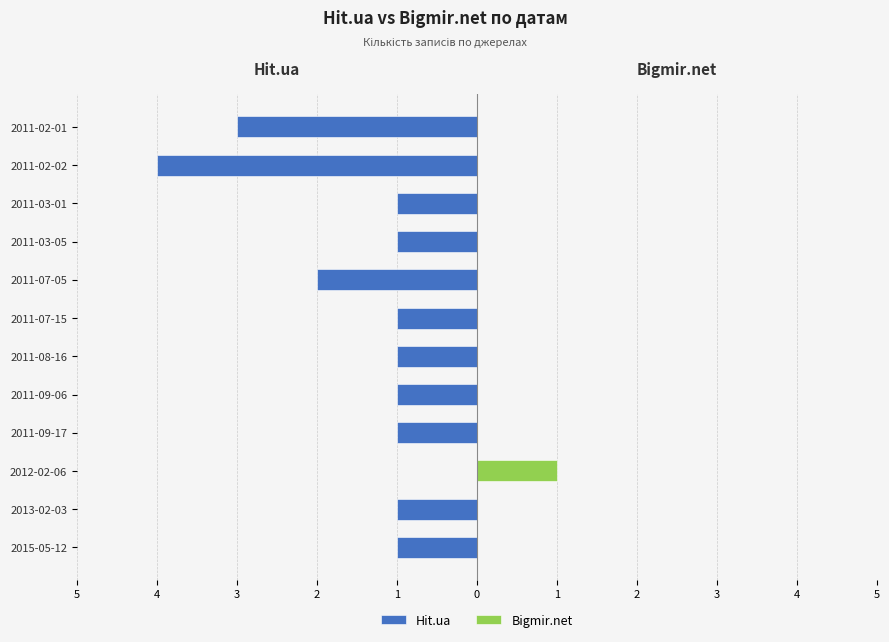

At 2011-09-06, list the series in order from largest to smallest.

Bigmir.net, Hit.ua